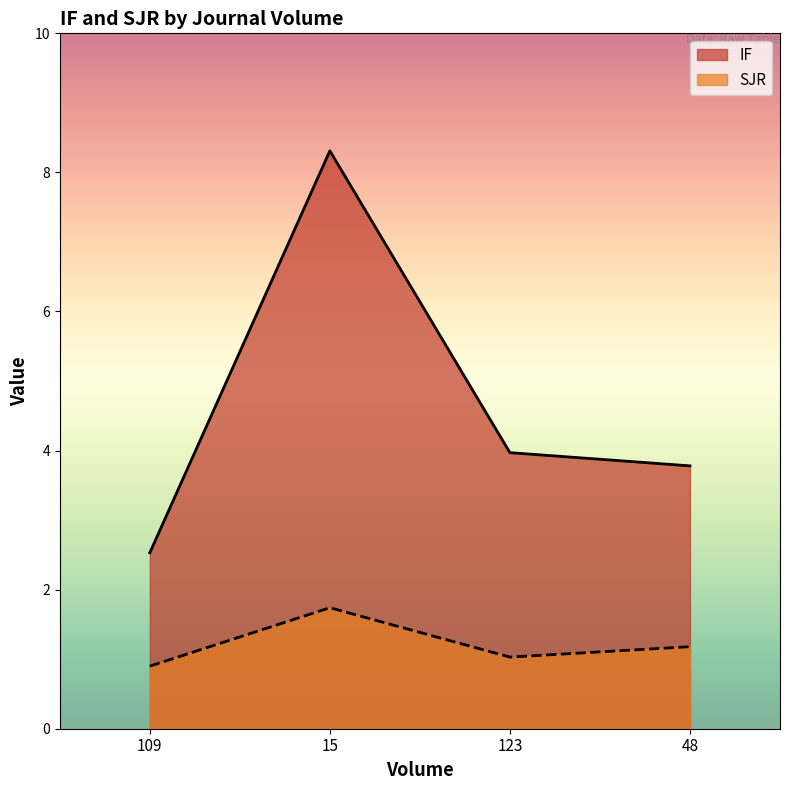

What is the label of the 3rd point from the right?

15